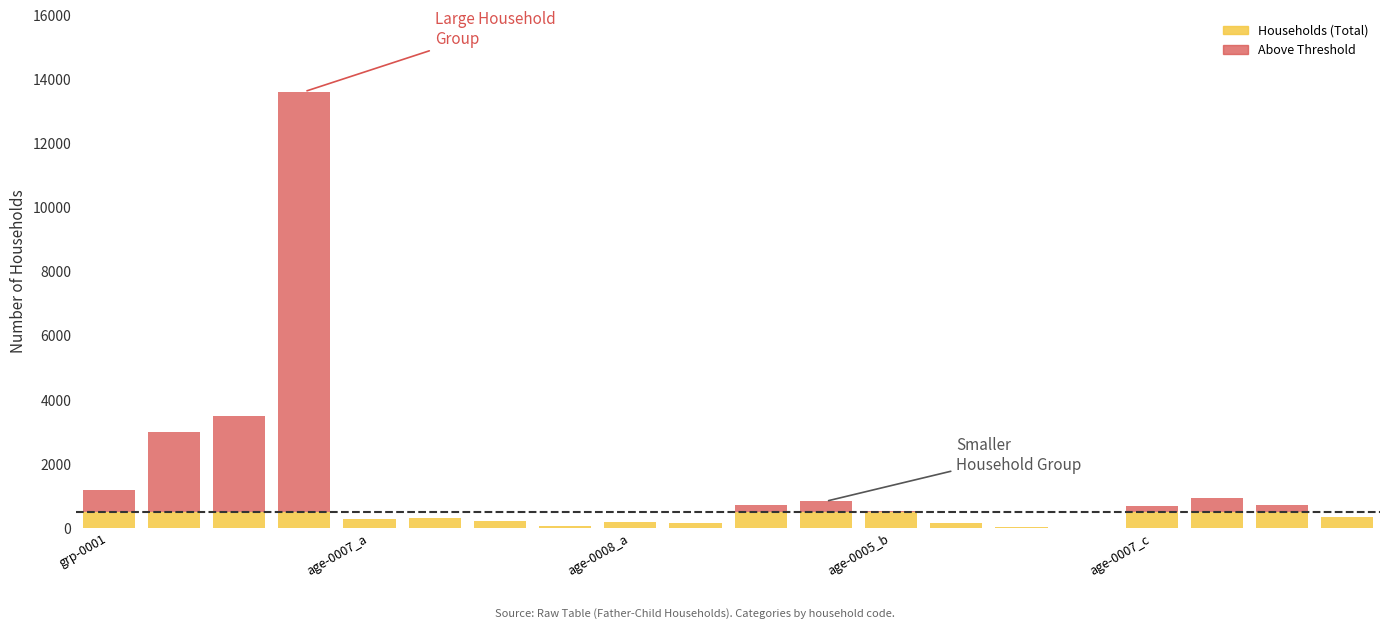

What is the sum of all Households (Total) values?

6706